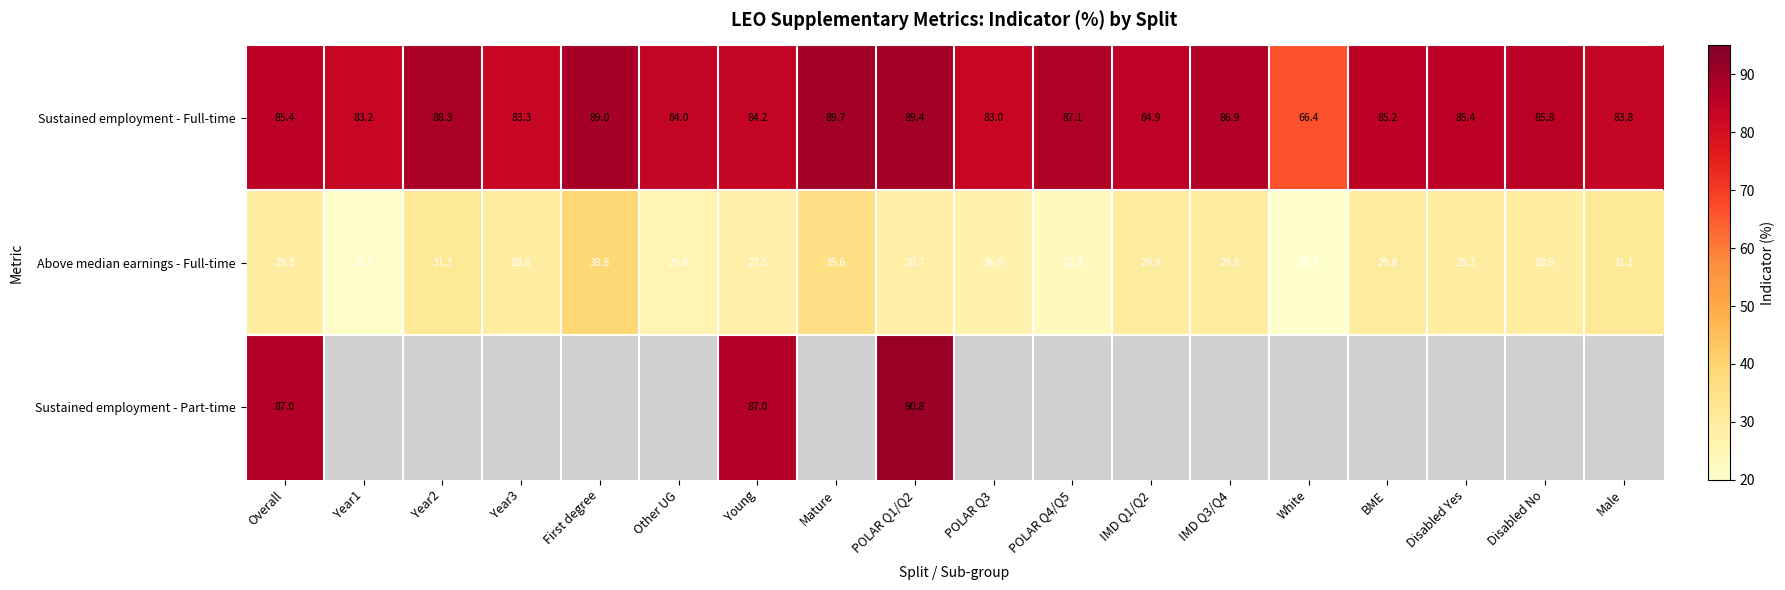

What is the sum of the Above median earnings - Full-time values at Overall and POLAR Q3?

56.2